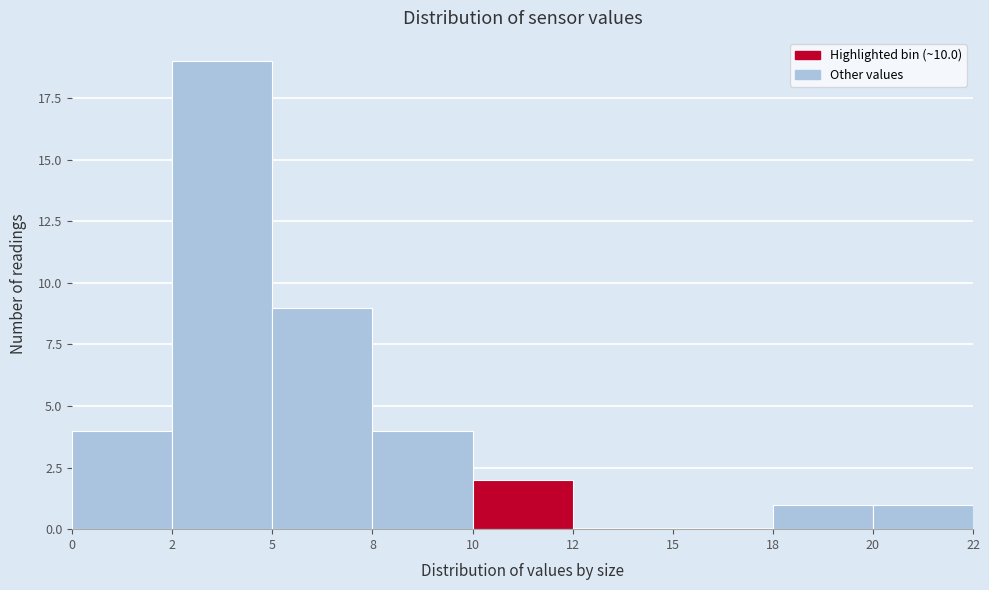

Reading left to right, transcribe all the data shown in this chart.

0=4	2=19	5=9	8=4	10=2	12=0	15=0	18=1	20=1